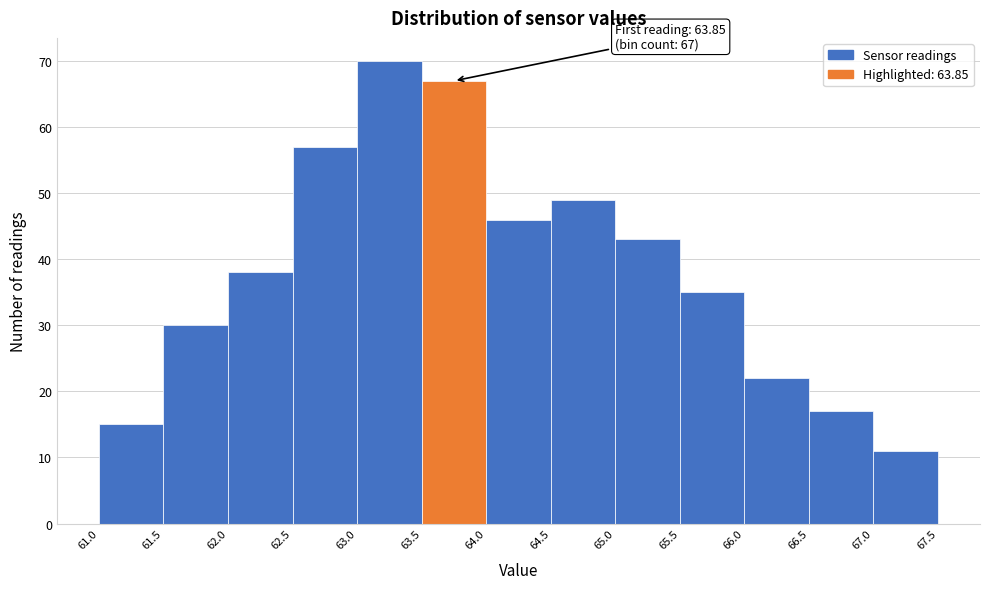

Over which range of the x-axis is the bar tallest?

63.0 to 63.5